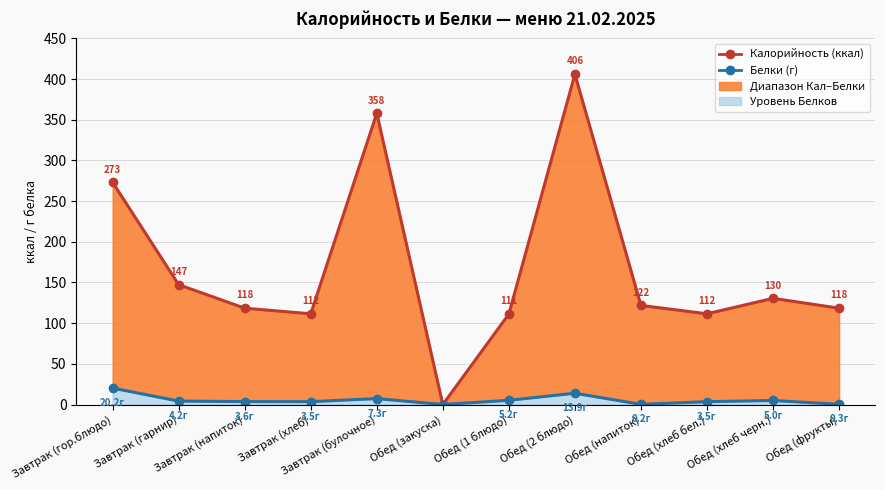

Where is the first local minimum for Калорийность (ккал)?

Завтрак (хлеб)